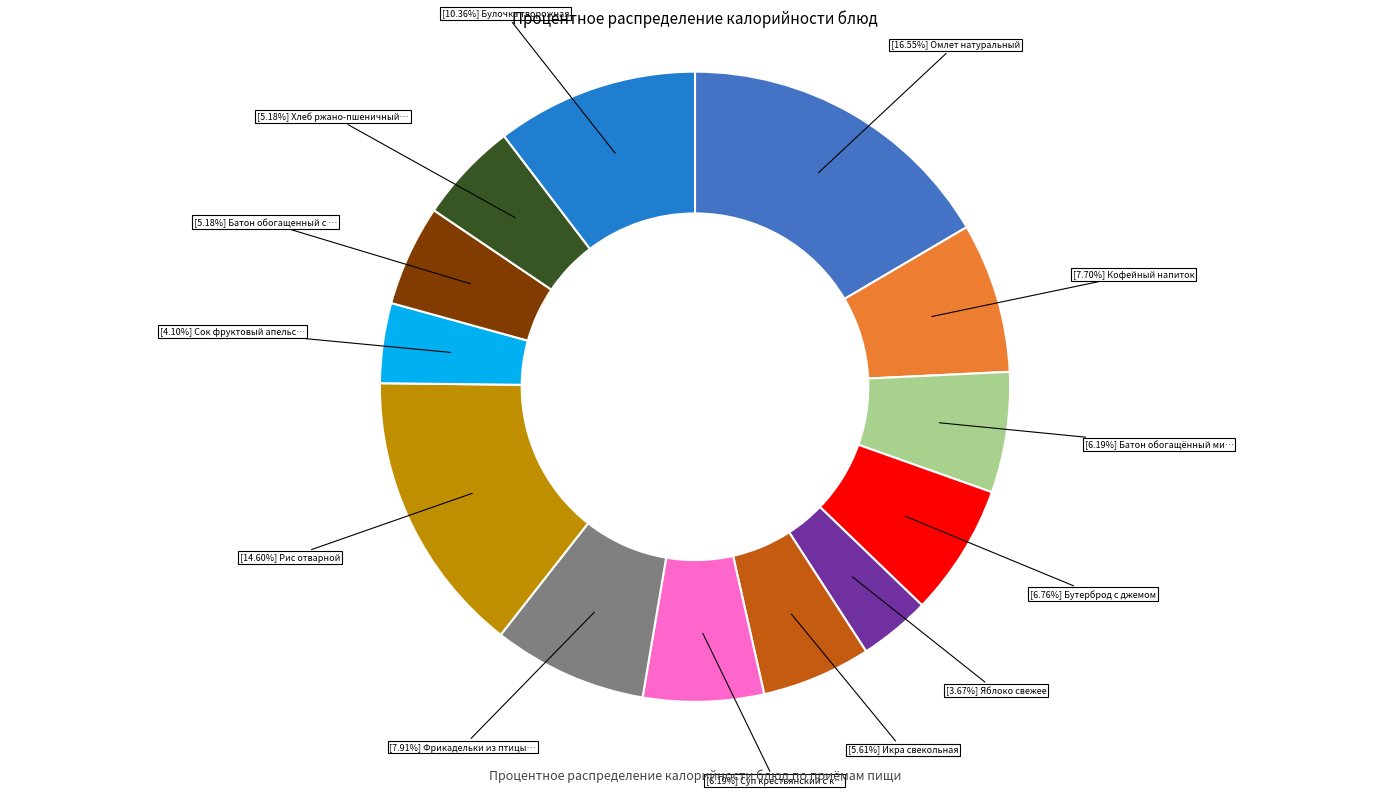

Does any single category account for the majority?

No